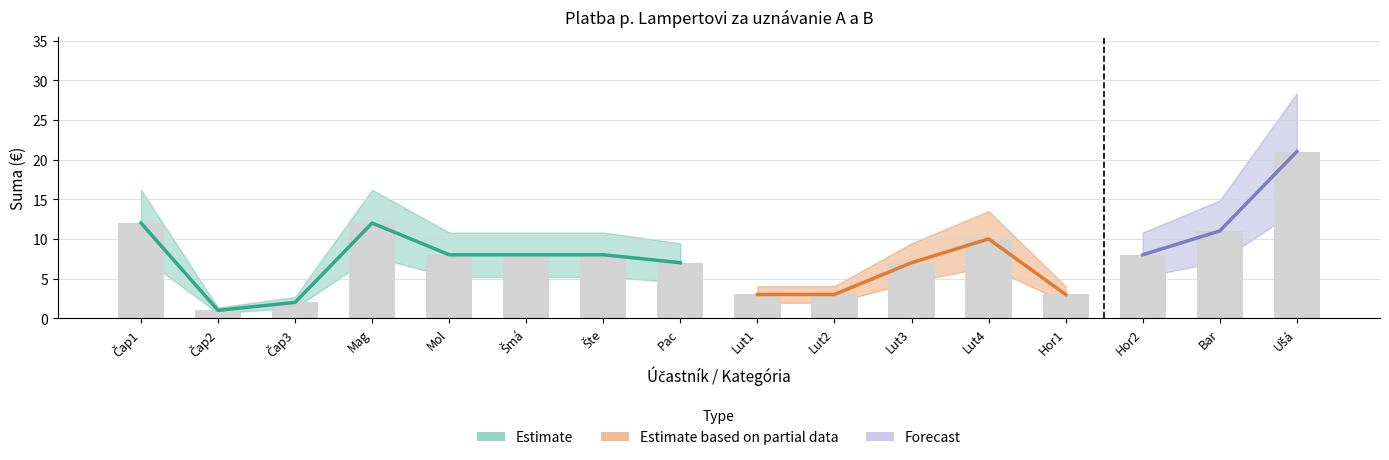

List the labels in order of value, largest first.

Ušá, Čap1, Mag, Bar, Lut4, Mol, Šmá, Šte, Hor2, Pac, Lut3, Lut1, Lut2, Hor1, Čap3, Čap2